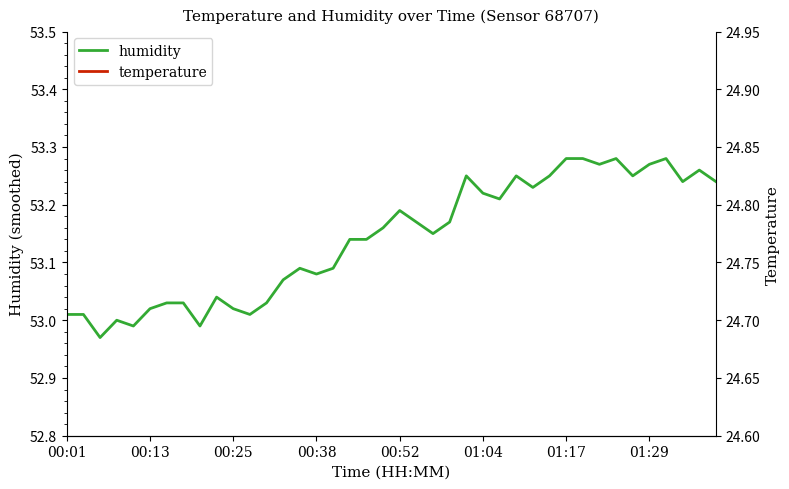

True or false: humidity has a value of 70.6 at 18.

False